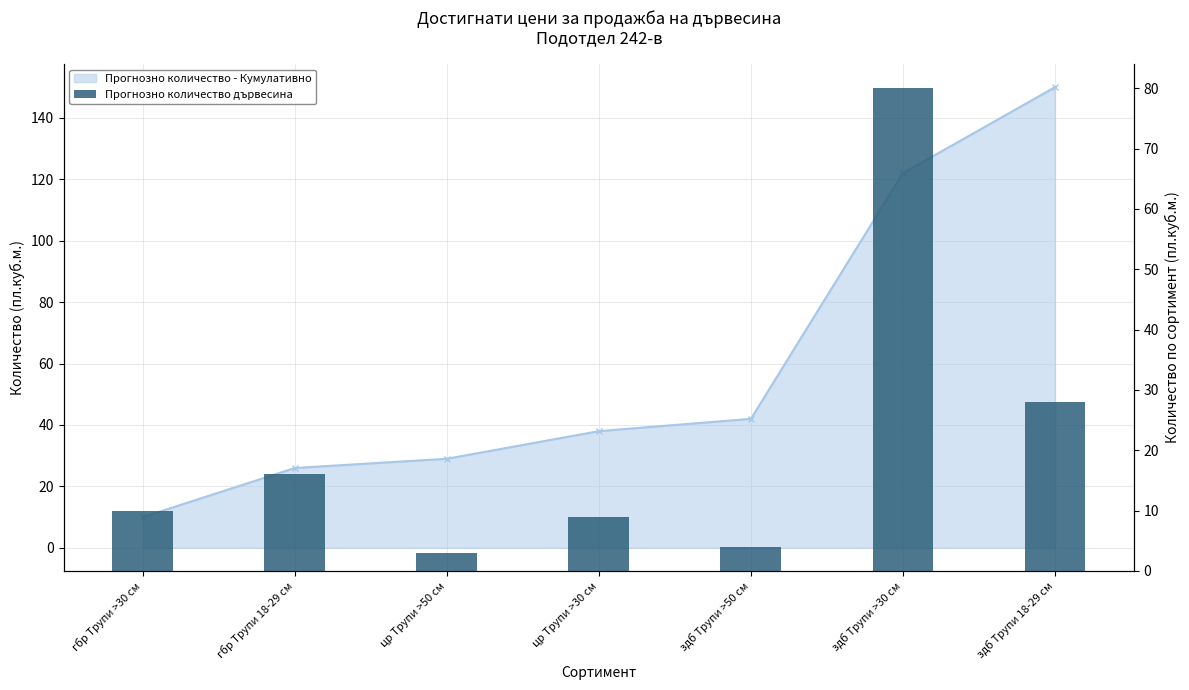

Rank the categories by value from highest to lowest.

здб Трупи >30 см, здб Трупи 18-29 см, гбр Трупи 18-29 см, гбр Трупи >30 см, цр Трупи >30 см, здб Трупи >50 см, цр Трупи >50 см